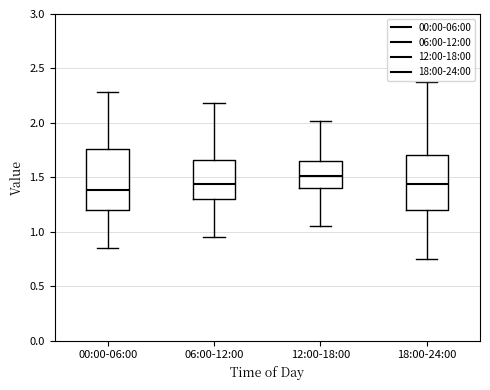

Which box has the highest median line?

12:00-18:00